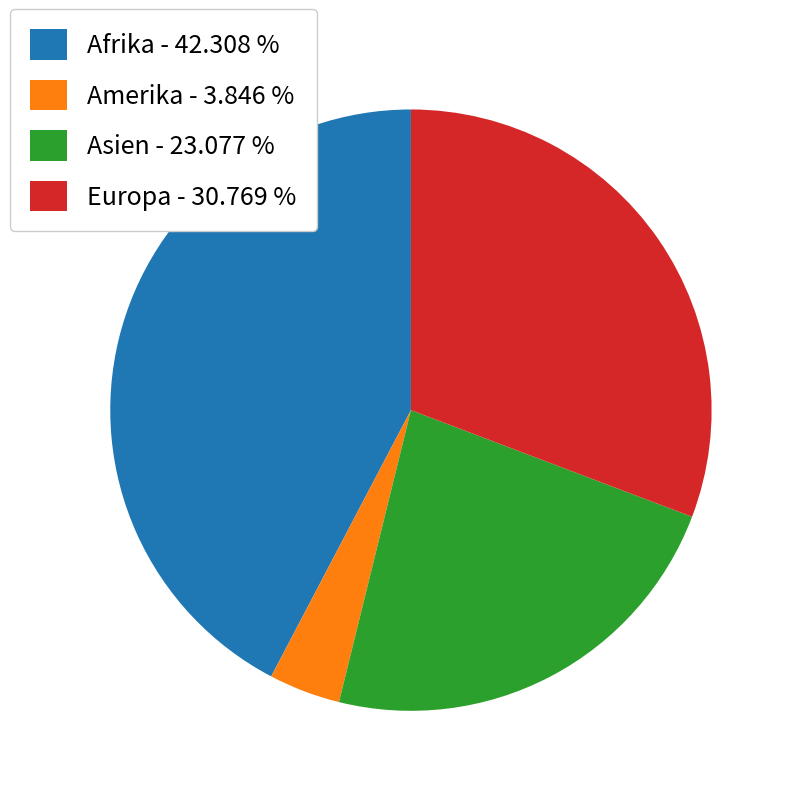

Count the number of slices in the pie.

4